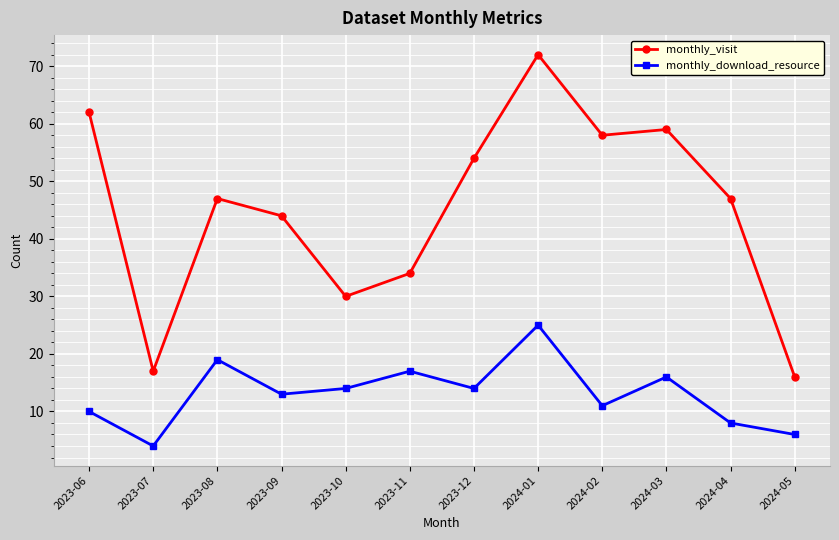

At which category does monthly_download_resource reach its first local peak?

2023-08